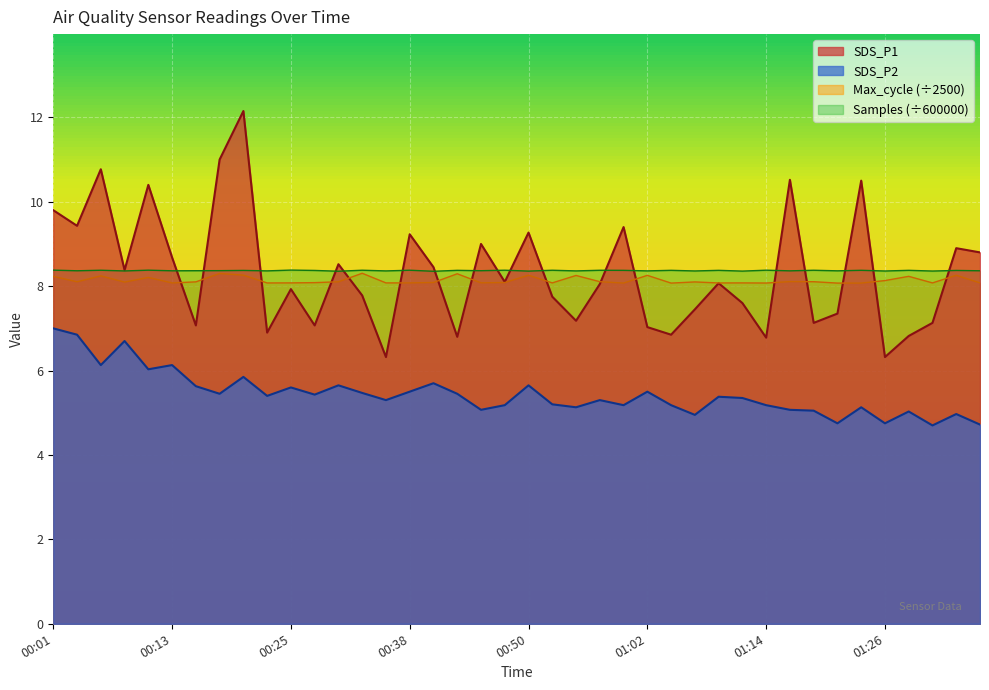

Is the value of SDS_P2 at 00:52 greater than the value of SDS_P1 at 01:31?

No